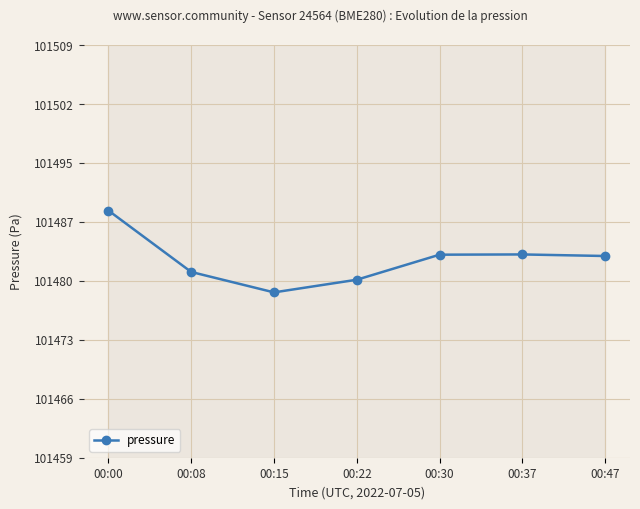

What is the sum of the values at 00:22 and 00:47?

202963.8